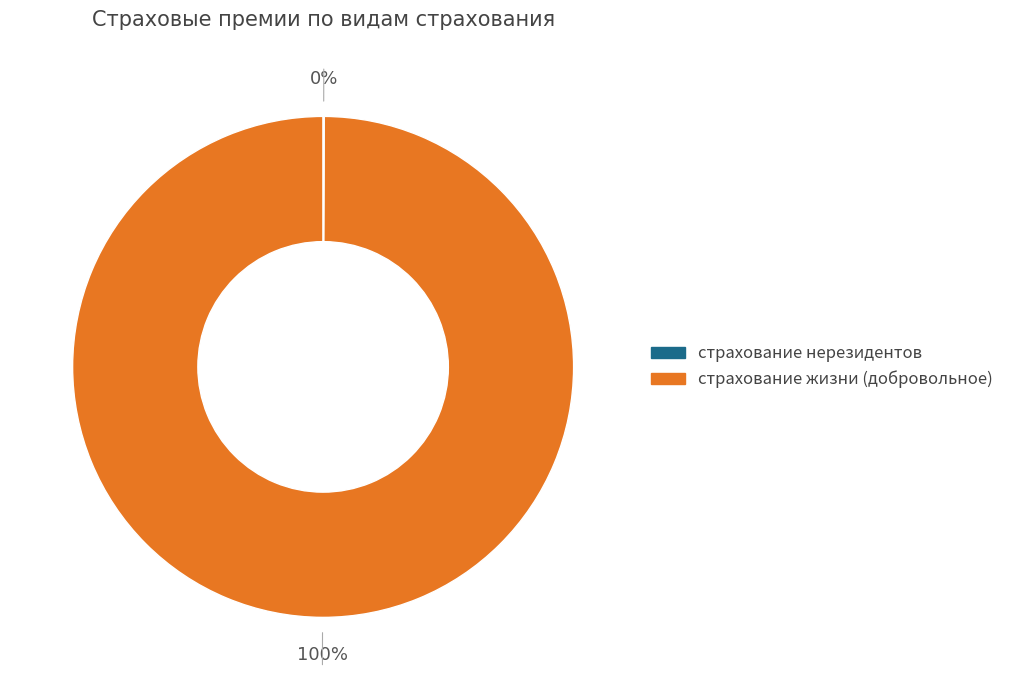

Which category has the biggest portion of the pie?

страхование нерезидентов